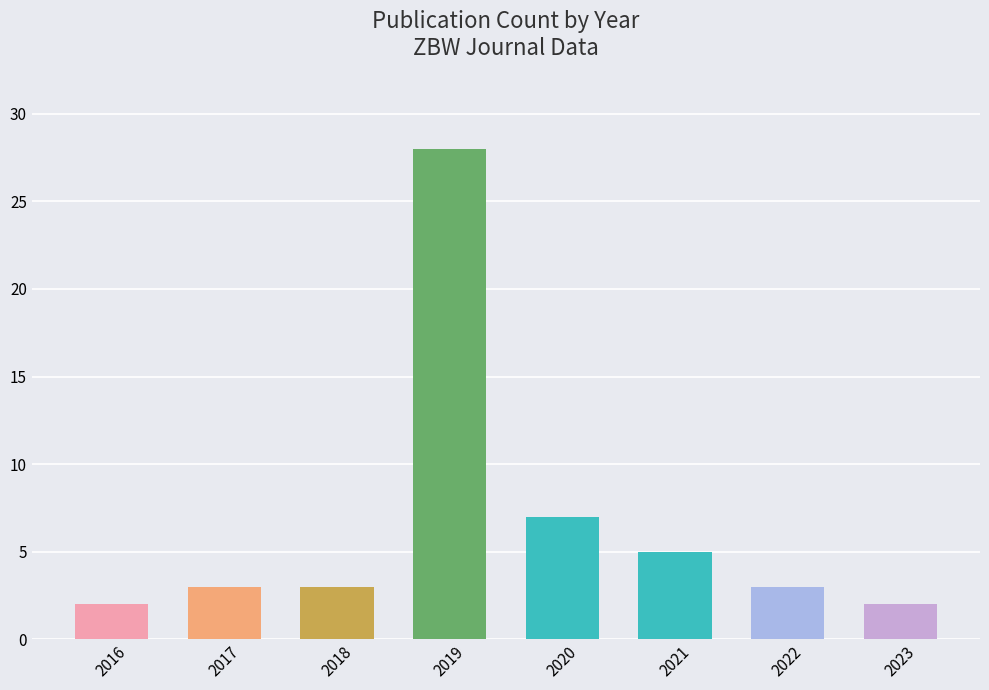

At which label is the value closest to 15?

2020